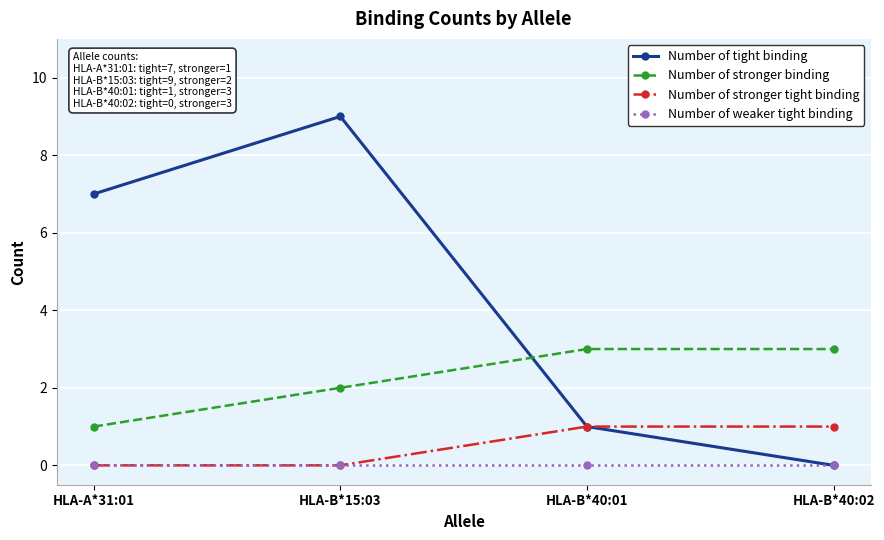

Which series has the largest range (max minus min)?

Number of tight binding